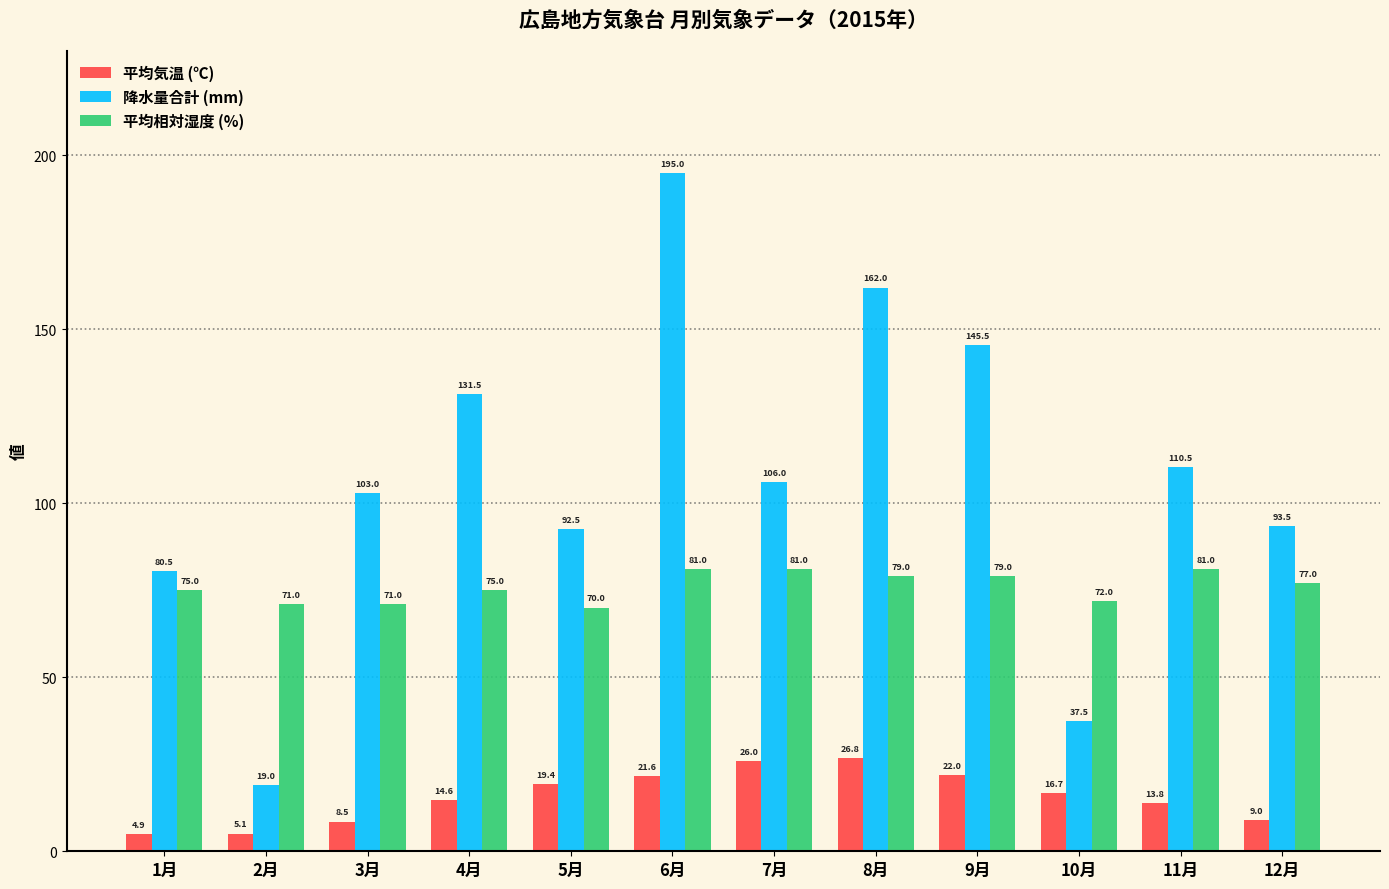

What value does the 平均気温 (℃) series have at 6月?

21.6